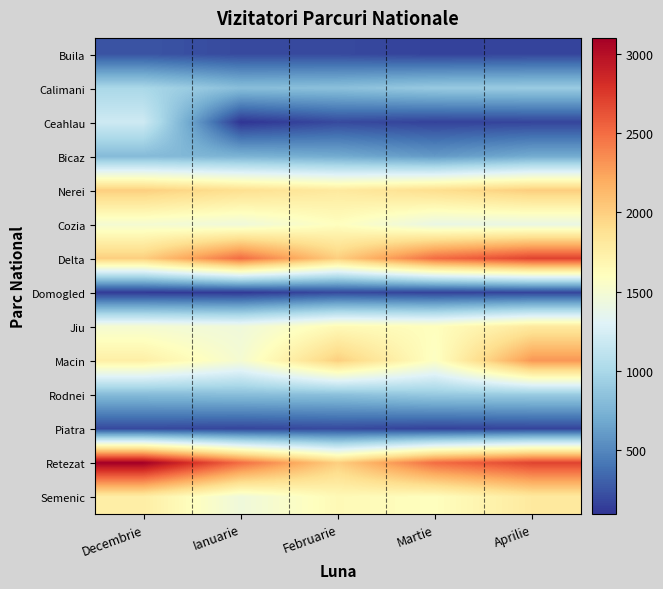

At how many categories does at least one series exceed 1014?

5